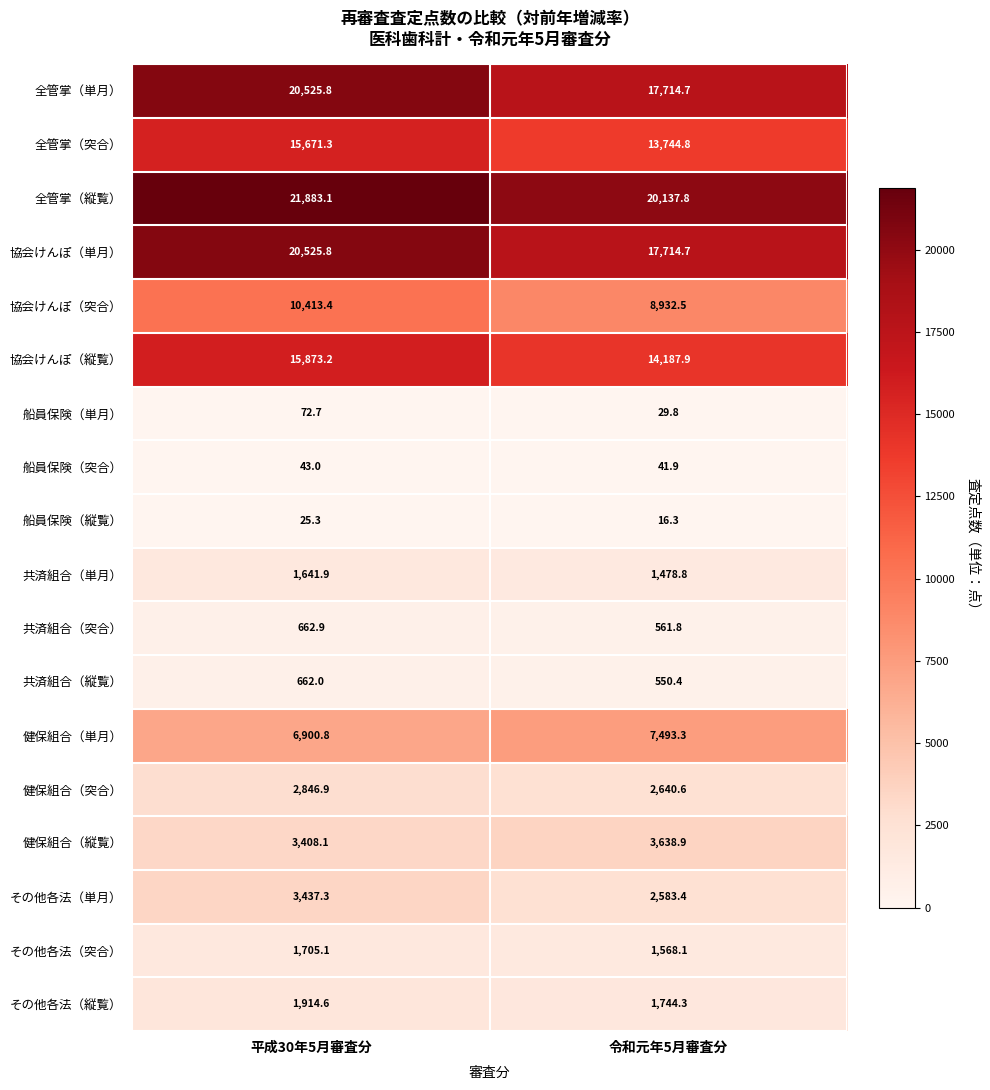

At how many categories does at least one series exceed 4352?

2